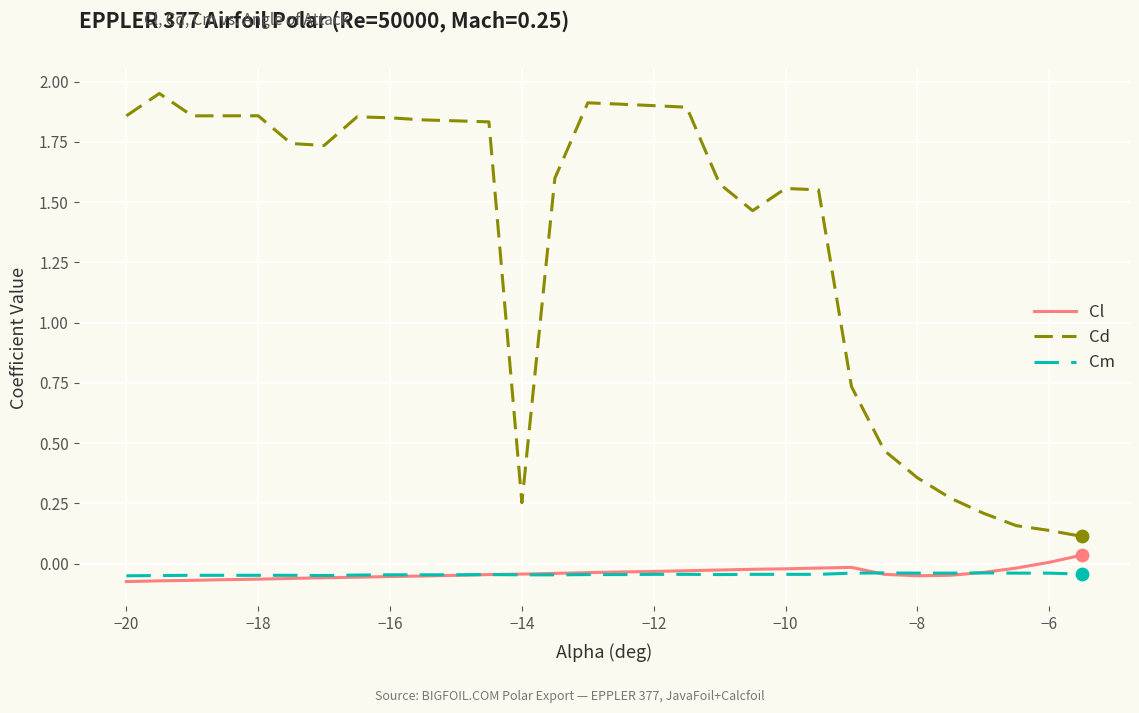

At how many categories does at least one series exceed 1?

21